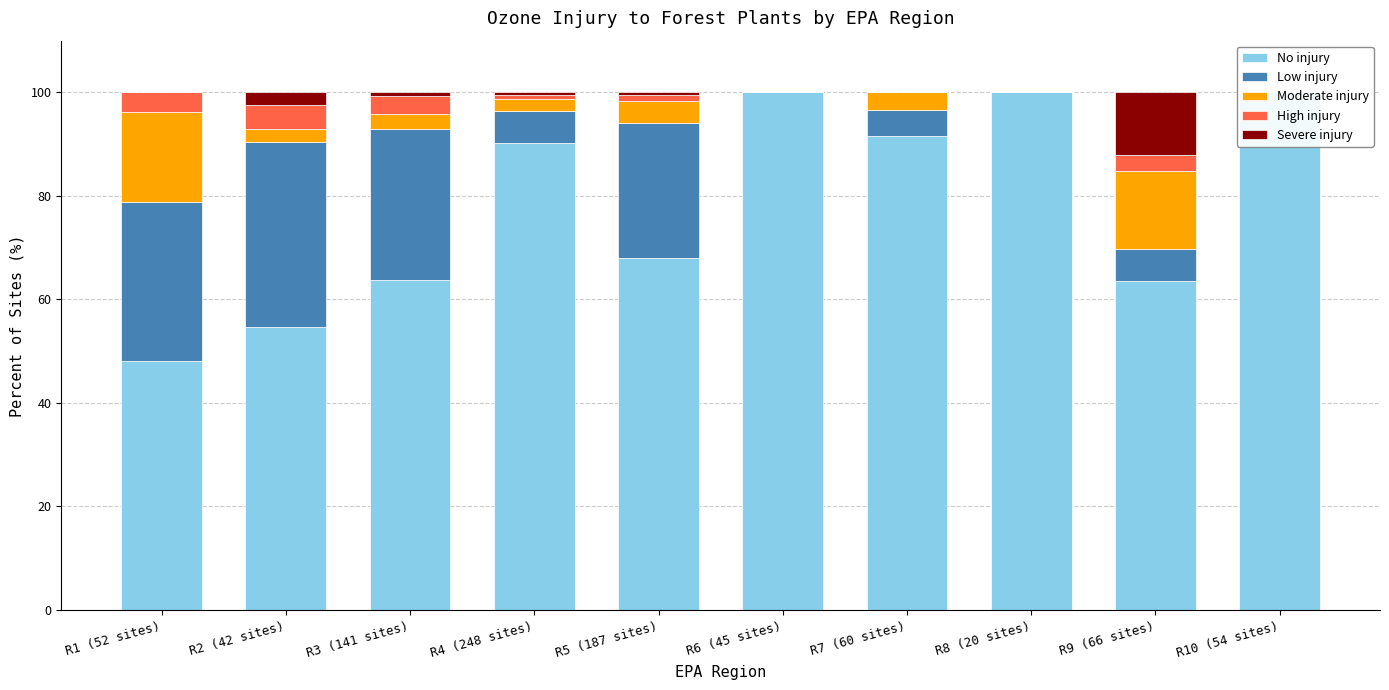

What are all the series names shown in the legend?

No injury, Low injury, Moderate injury, High injury, Severe injury